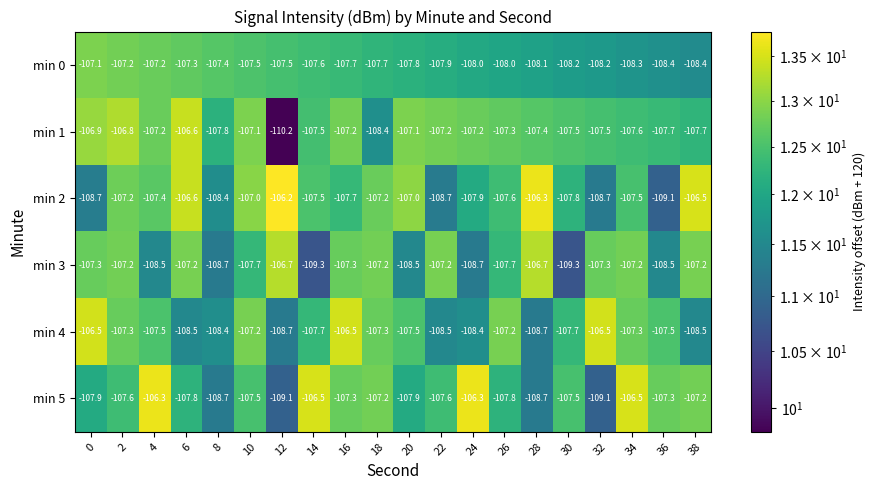

Count the number of categories in the chart.

20